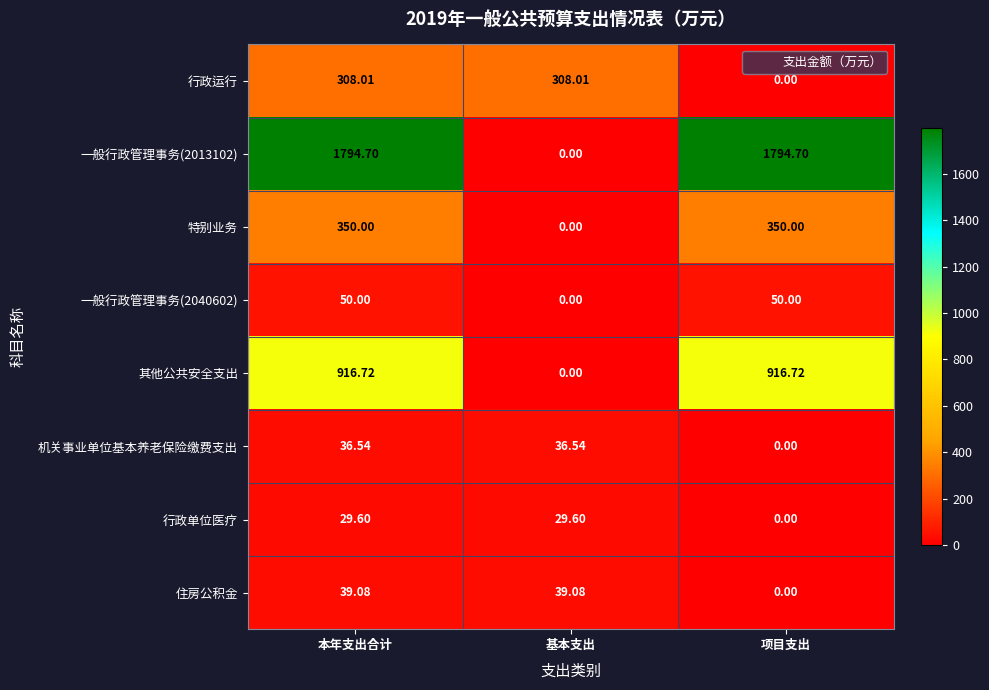

Count the number of data series in this chart.

8